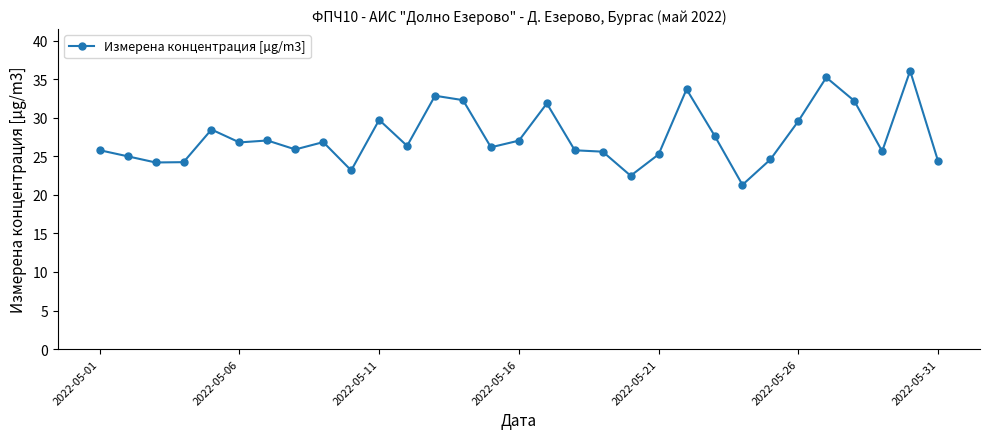

What is the smallest value displayed?

21.3